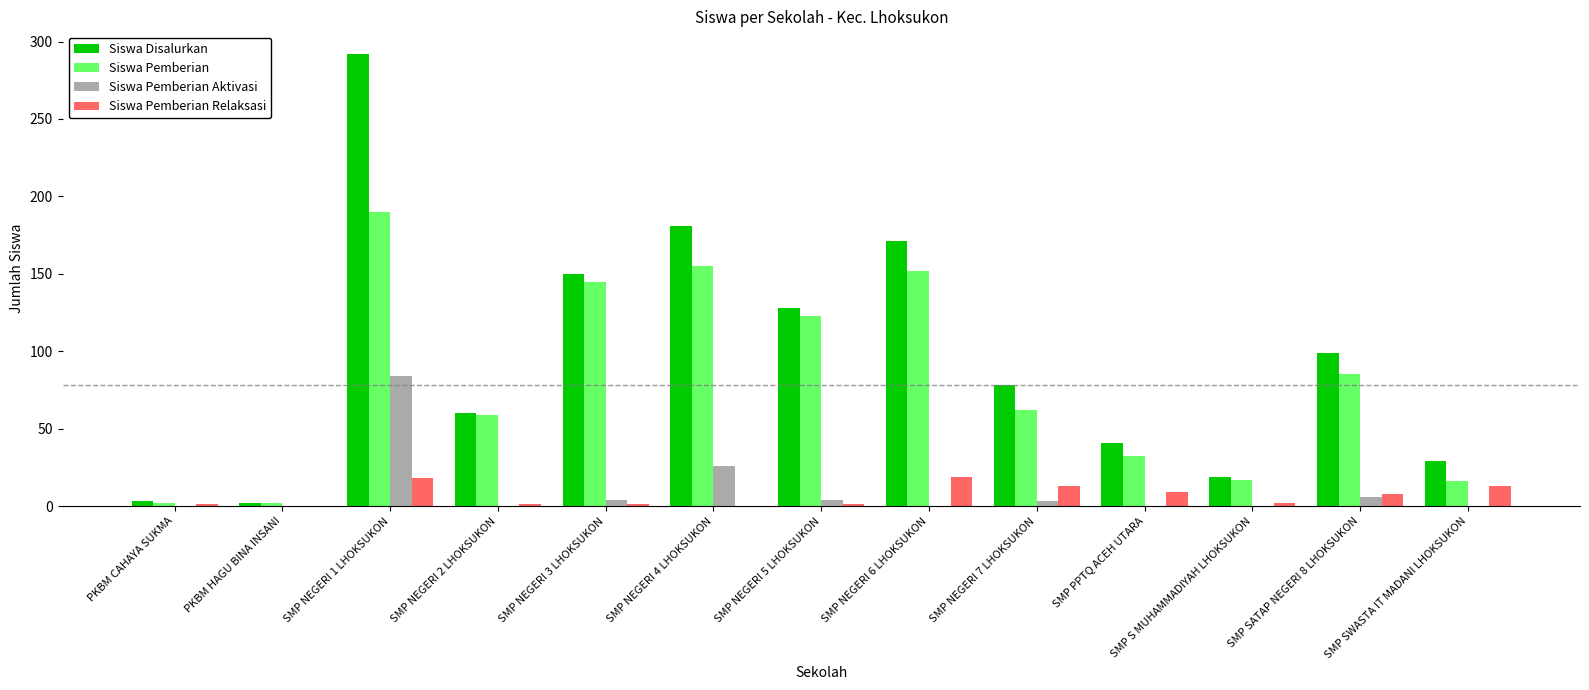

Which series has the largest range (max minus min)?

Siswa Disalurkan